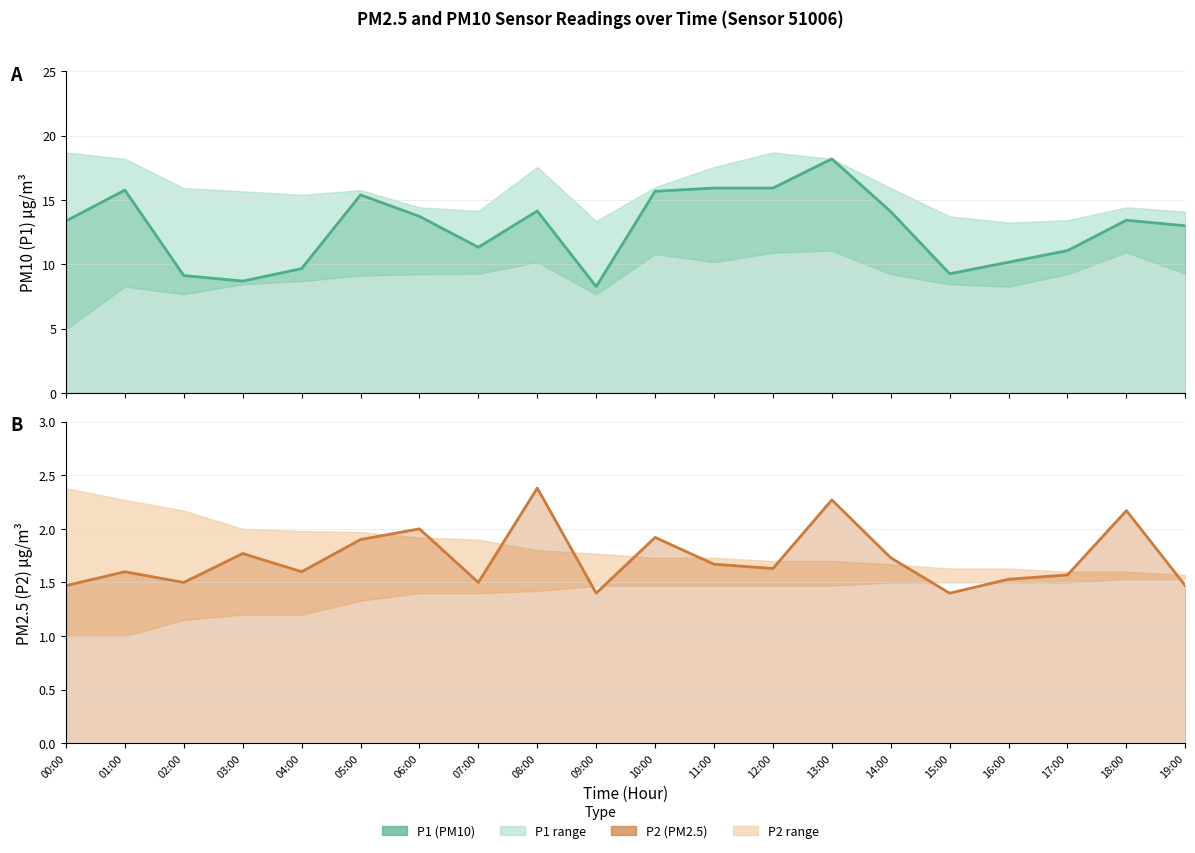

Which label corresponds to the largest value in the chart?

13:00